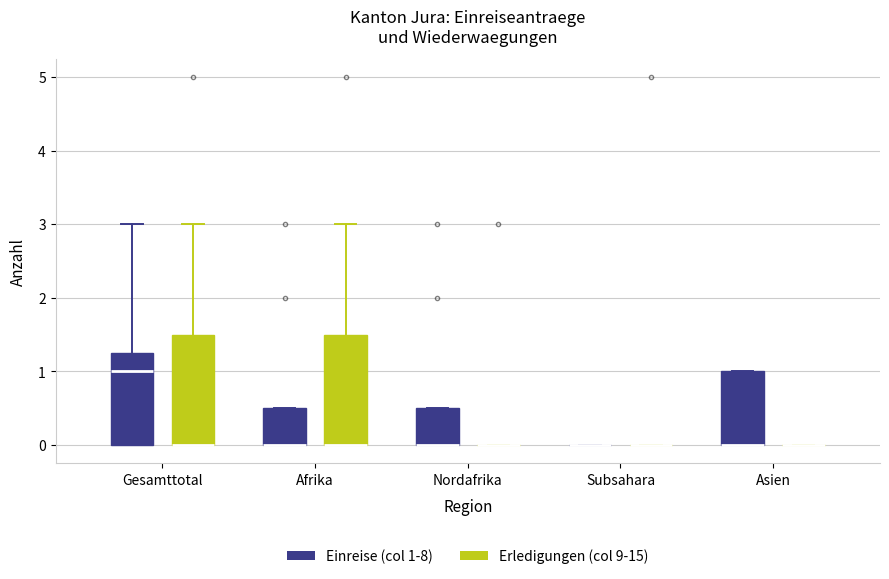

Reading left to right, transcribe this box plot: for each box, give where its median line is, the range the box spans, and where its two whiskers end, as read against the y-axis. The values are not printed on the chart, so give them approximately, as read against the axis.

Gesamttotal (Einreise (col 1-8)): median 1.0, box 0.0 to 1.3, whiskers 0.0 to 3.0
Gesamttotal (Erledigungen (col 9-15)): median 0.0 (drawn on the box's lower edge), box 0.0 to 1.5, whiskers 0.0 to 3.0
Afrika (Einreise (col 1-8)): median 0.0 (drawn on the box's lower edge), box 0.0 to 0.5, whiskers 0.0 to 0.5
Afrika (Erledigungen (col 9-15)): median 0.0 (drawn on the box's lower edge), box 0.0 to 1.5, whiskers 0.0 to 3.0
Nordafrika (Einreise (col 1-8)): median 0.0 (drawn on the box's lower edge), box 0.0 to 0.5, whiskers 0.0 to 0.5
Nordafrika (Erledigungen (col 9-15)): box collapsed to a line at 0.0, whiskers 0.0 to 0.0
Subsahara (Einreise (col 1-8)): box collapsed to a line at 0.0, whiskers 0.0 to 0.0
Subsahara (Erledigungen (col 9-15)): box collapsed to a line at 0.0, whiskers 0.0 to 0.0
Asien (Einreise (col 1-8)): median 0.0 (drawn on the box's lower edge), box 0.0 to 1.0, whiskers 0.0 to 1.0
Asien (Erledigungen (col 9-15)): box collapsed to a line at 0.0, whiskers 0.0 to 0.0